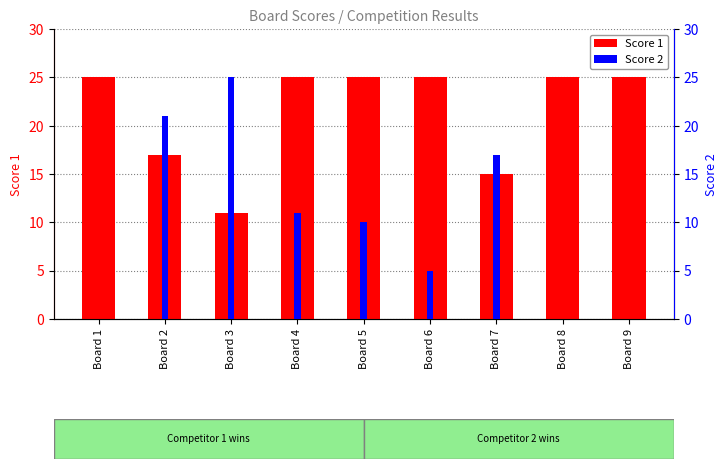

True or false: Score 1 has a value of 11 at Board 3.

True